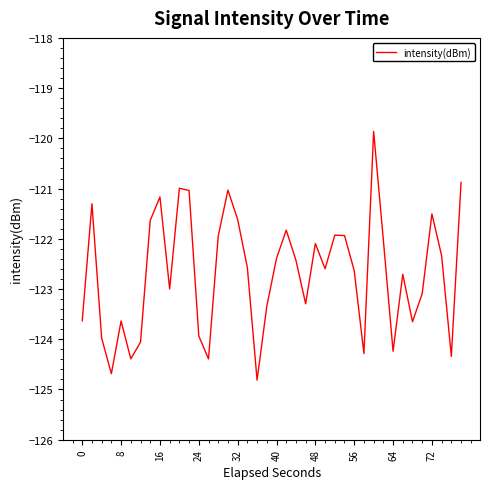

What is the greatest value displayed?

-119.9